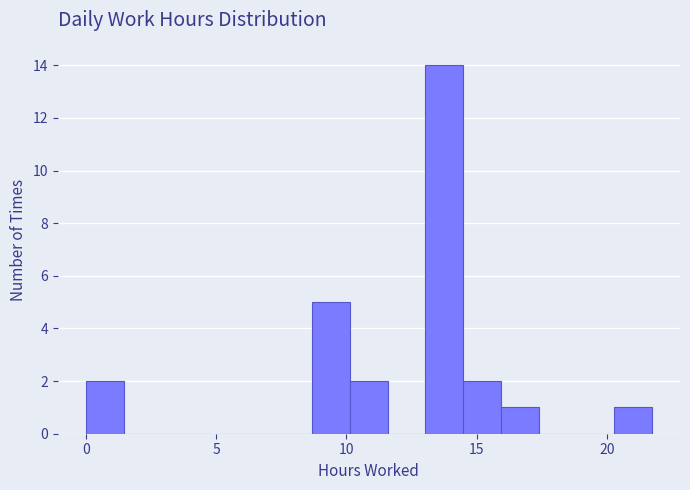

Read against the x-axis, roughly where is the centre of the tallest bar?

14.0